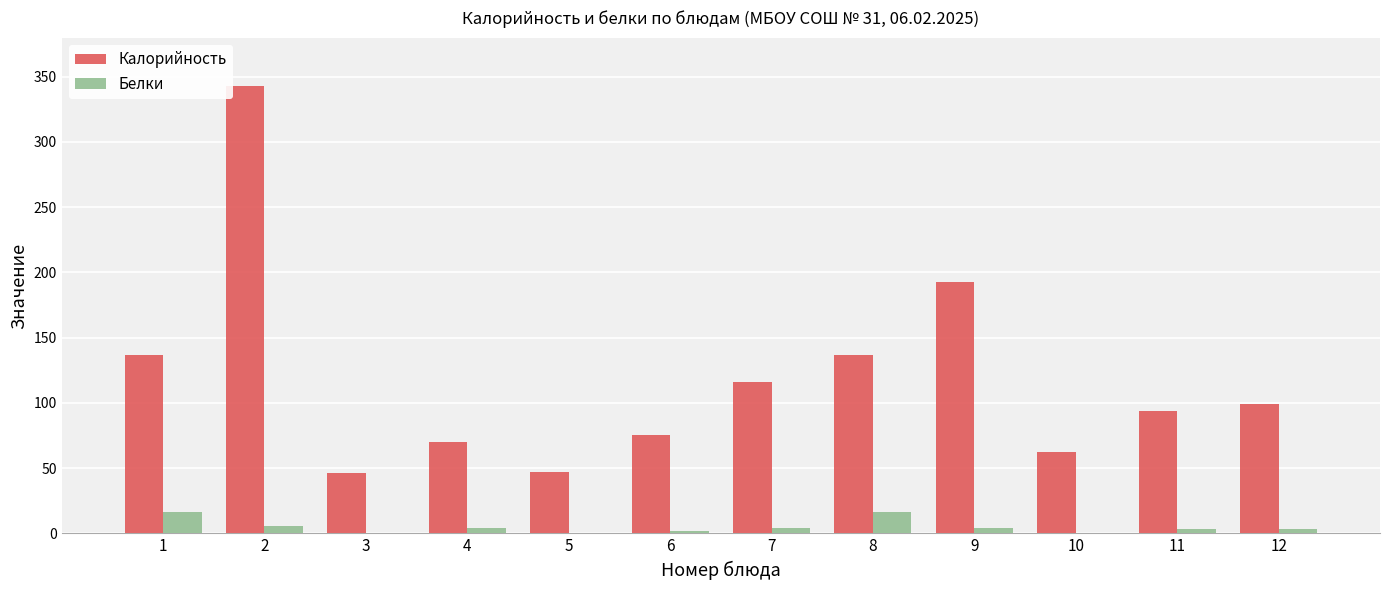

Where is Калорийность nearest to the value 194?

9